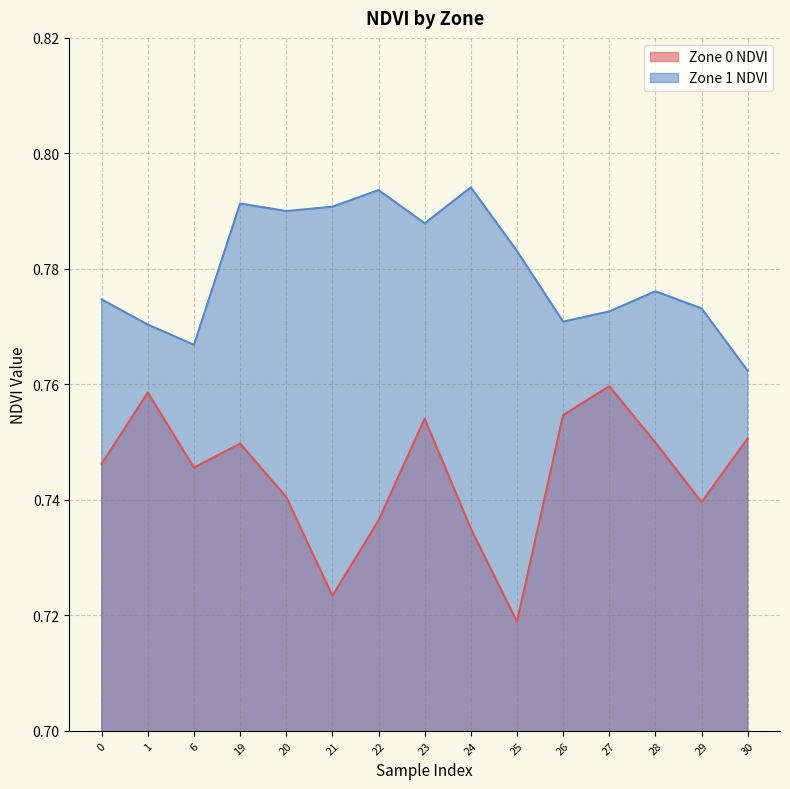

Rank the series at 30 from highest to lowest value.

Zone 1 NDVI, Zone 0 NDVI